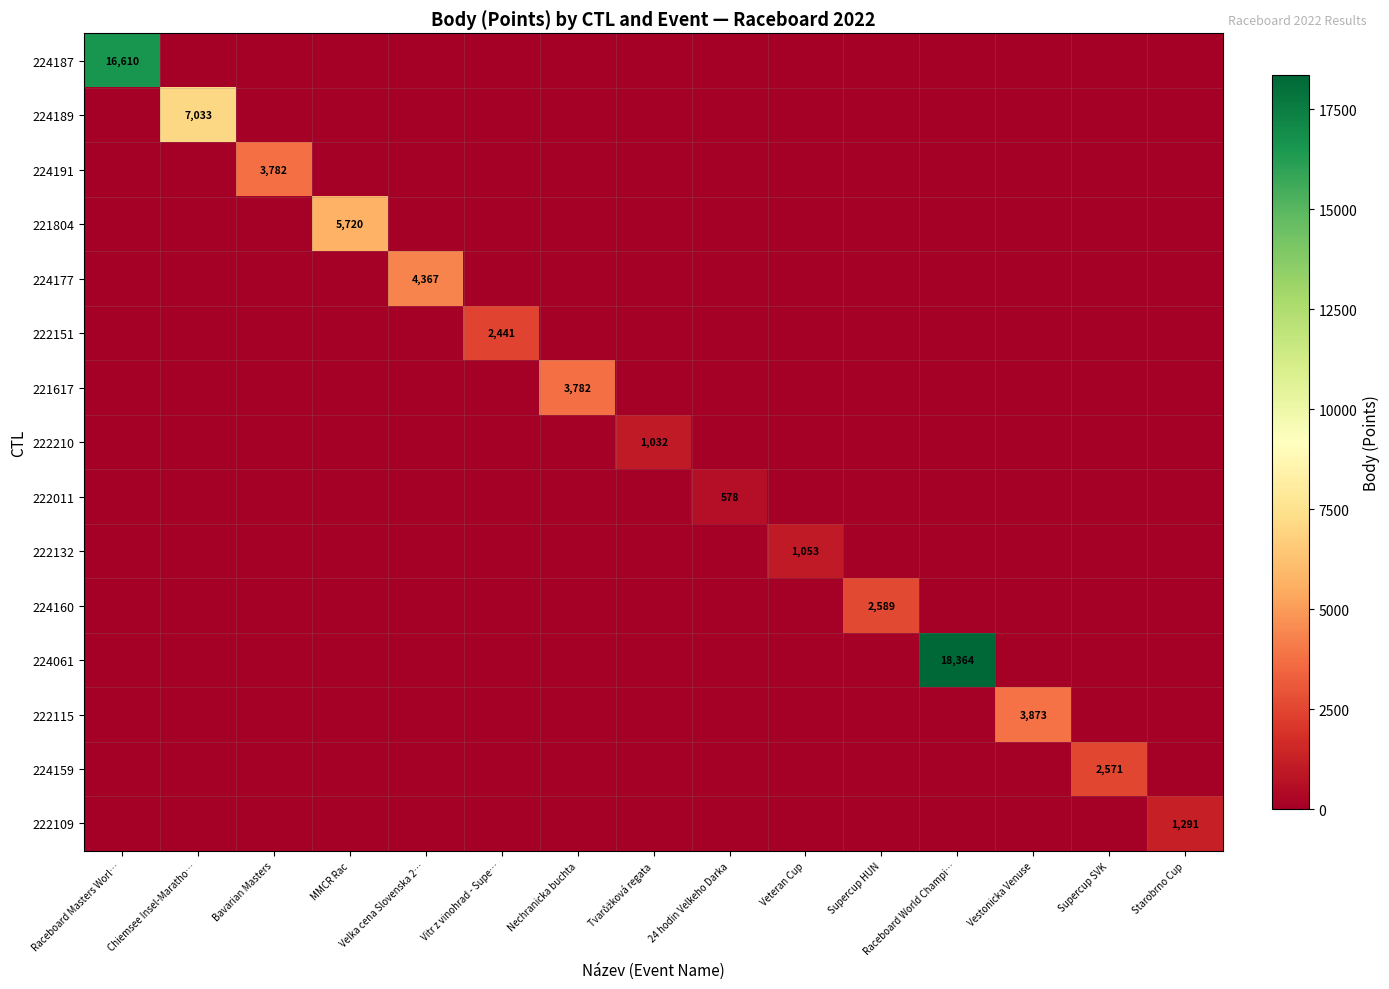

Between MMCR Rac and Velka cena Slovenska 2…, which series saw the biggest shift?

221804